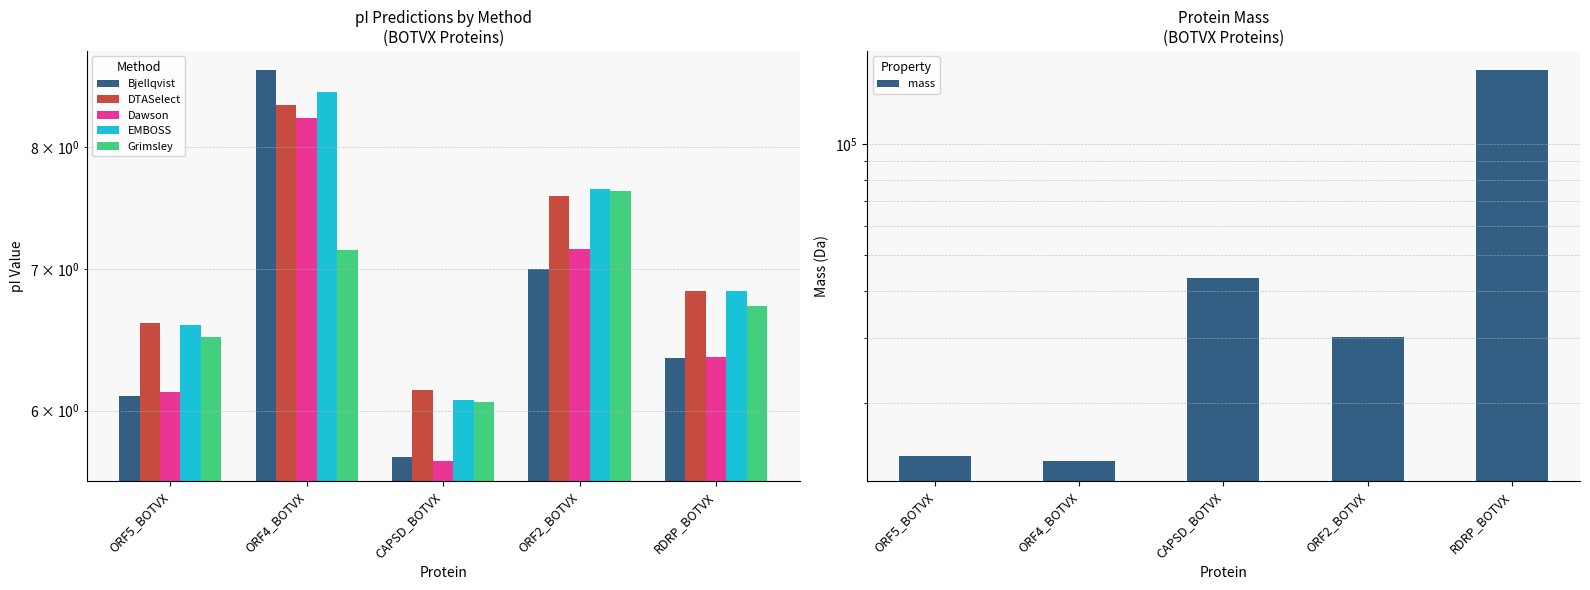

Which series changed the most between ORF4_BOTVX and RDRP_BOTVX?

mass